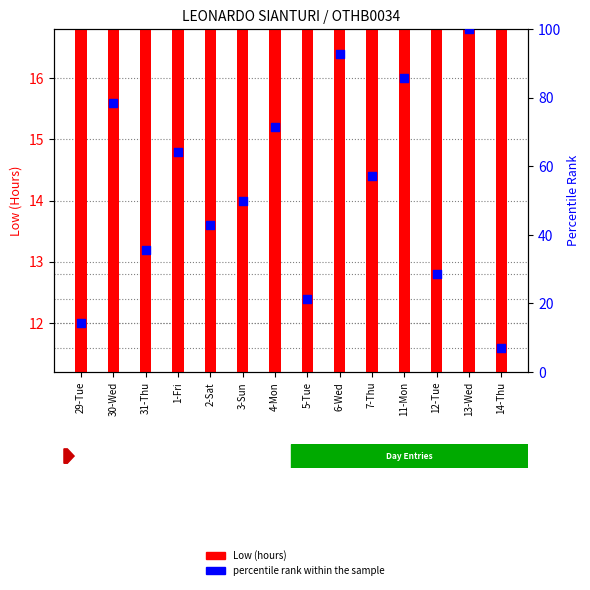

Which series contains the highest Y value?

percentile rank within the sample